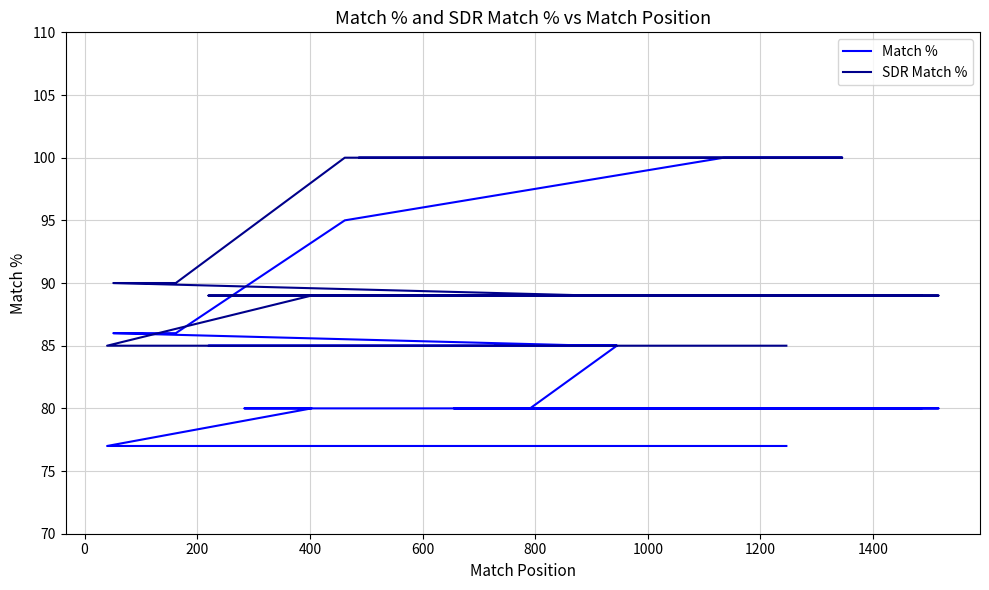

List the series in order of their overall mean, lowest first.

Match %, SDR Match %